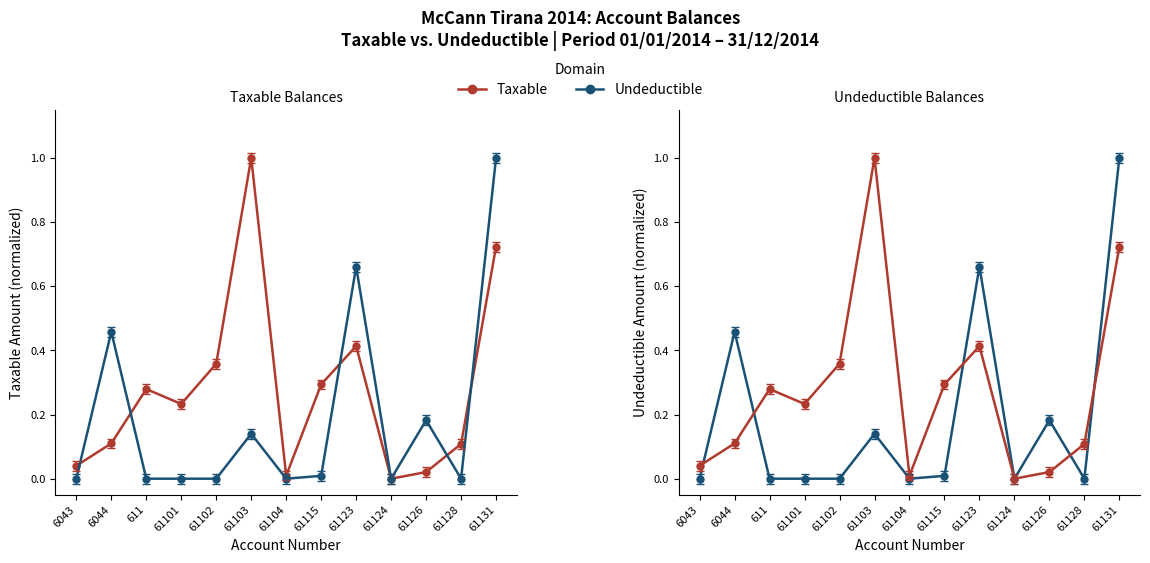

At which category does the chart reach its peak across all series?

61103